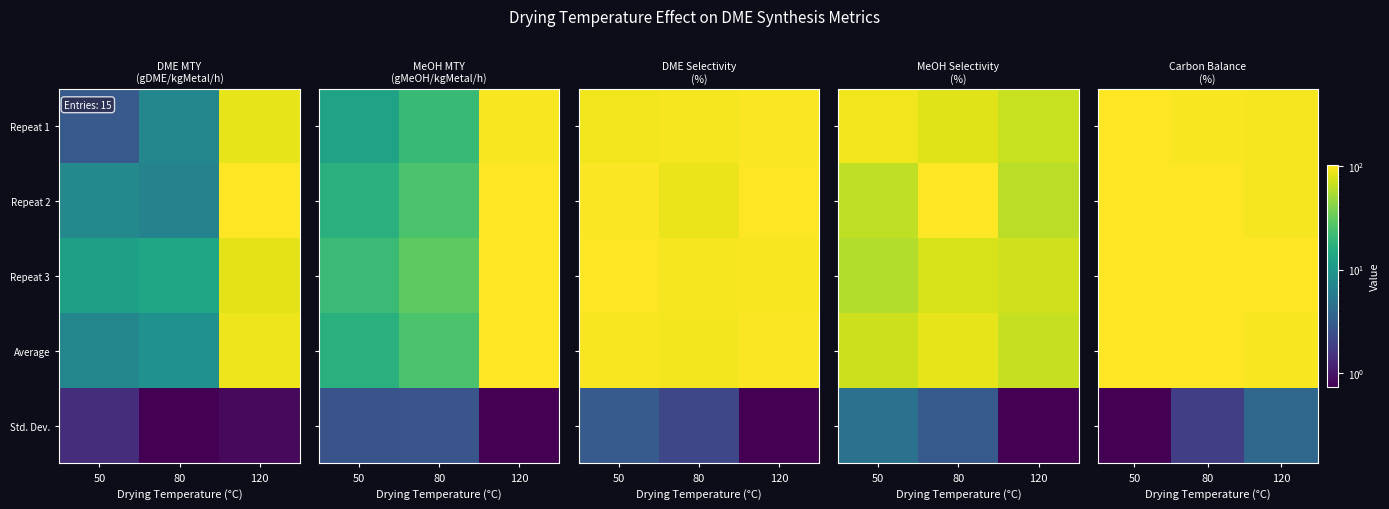

The Average series shows 170.2 at 120. True or false?

False